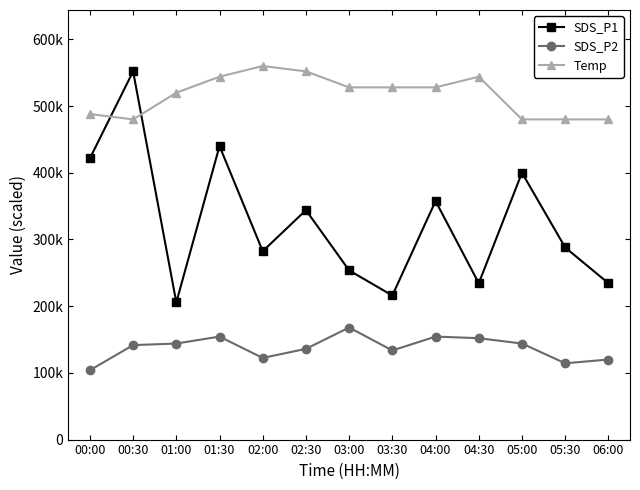

What are all the series names shown in the legend?

SDS_P1, SDS_P2, Temp